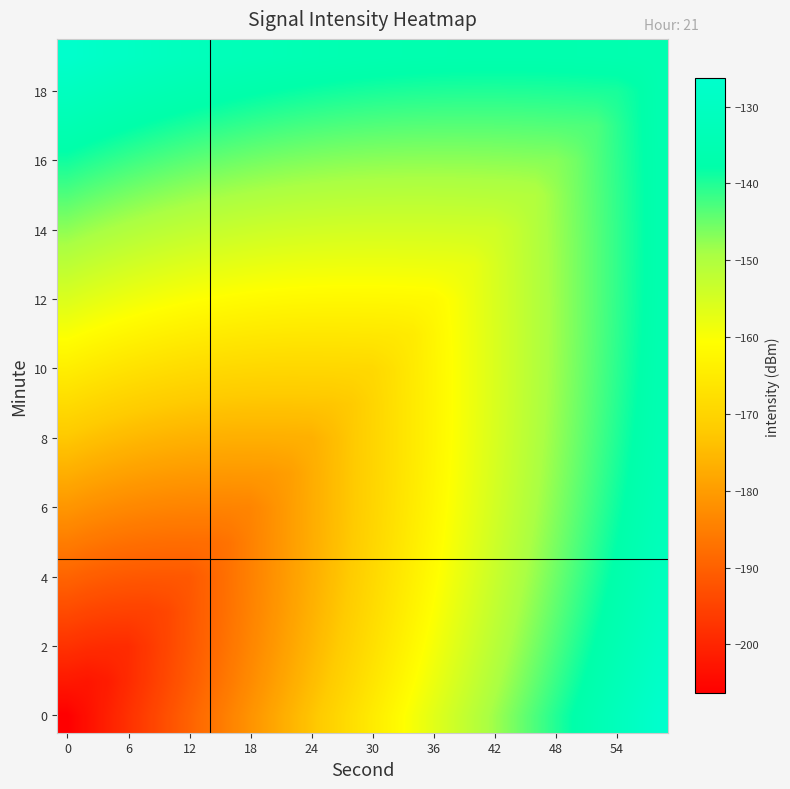

How many data points does each series have?

30